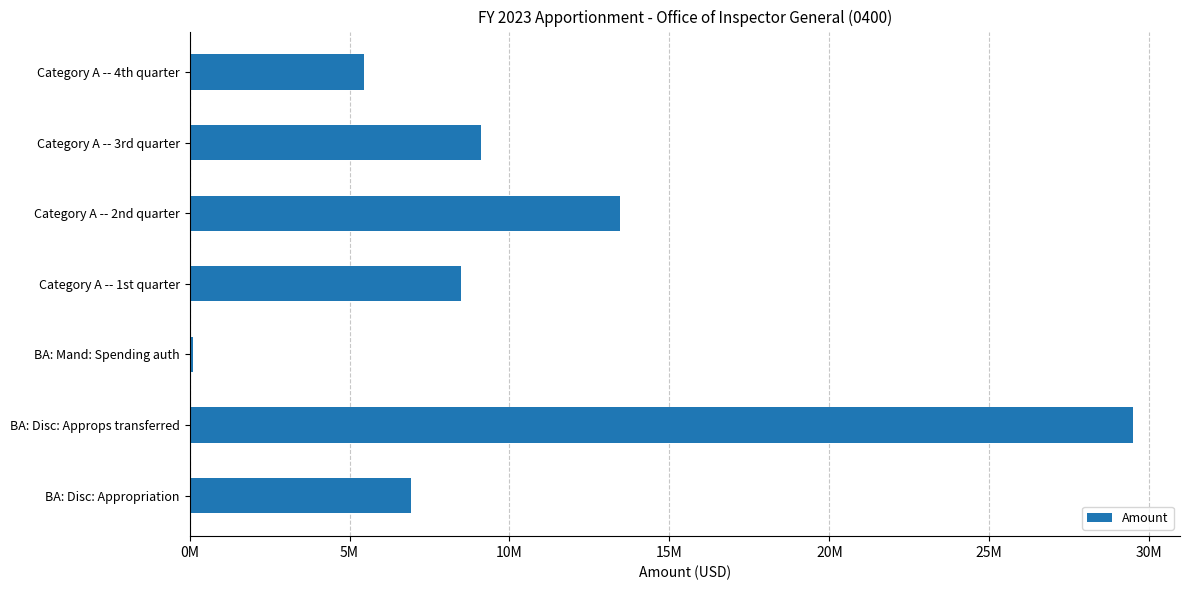

Rank the categories by value from lowest to highest.

BA: Mand: Spending auth, Category A -- 4th quarter, BA: Disc: Appropriation, Category A -- 1st quarter, Category A -- 3rd quarter, Category A -- 2nd quarter, BA: Disc: Approps transferred